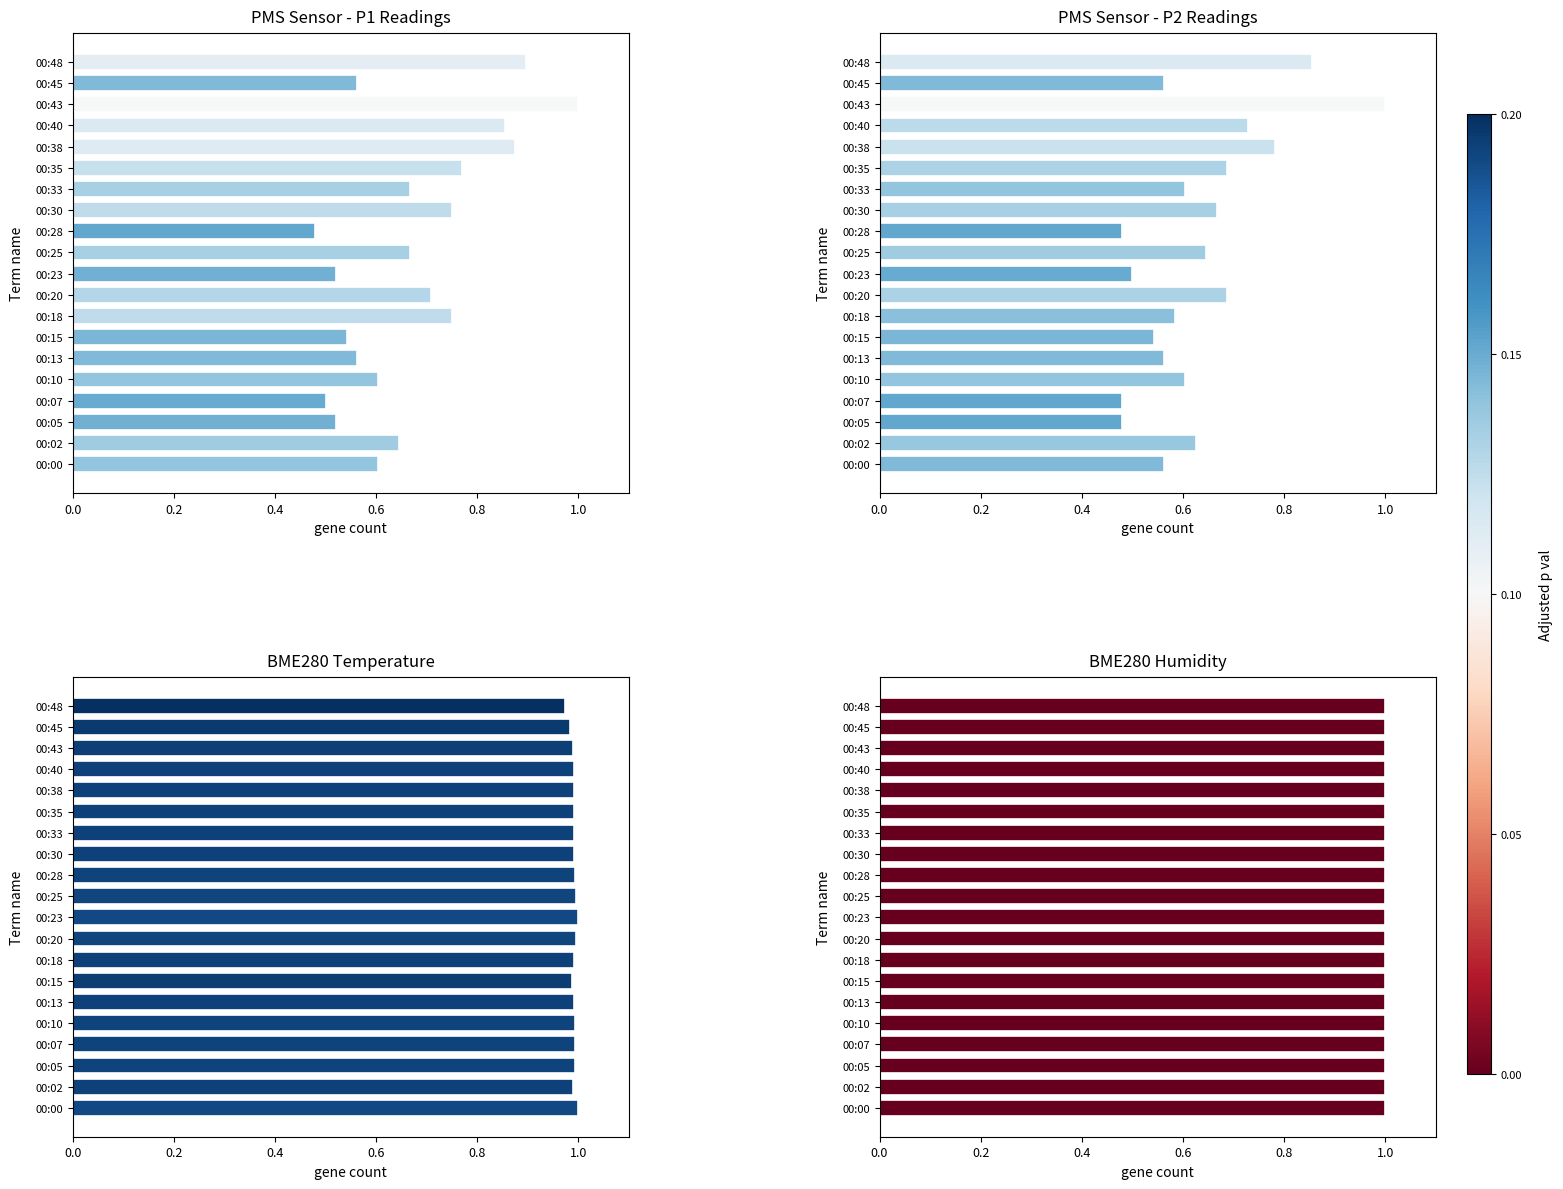

What is the sum of the BME280_temperature values at 00:05 and 00:02?

2.0